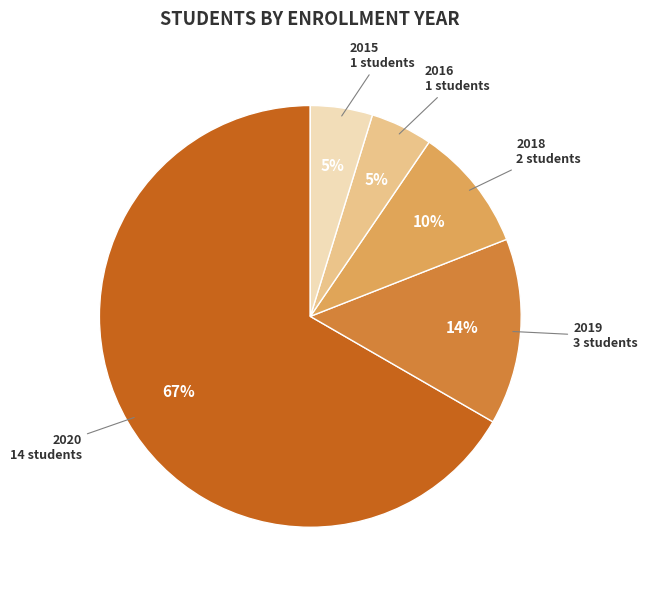

To the nearest percent, what is the combined percentage of 2015 and 2019?

19%